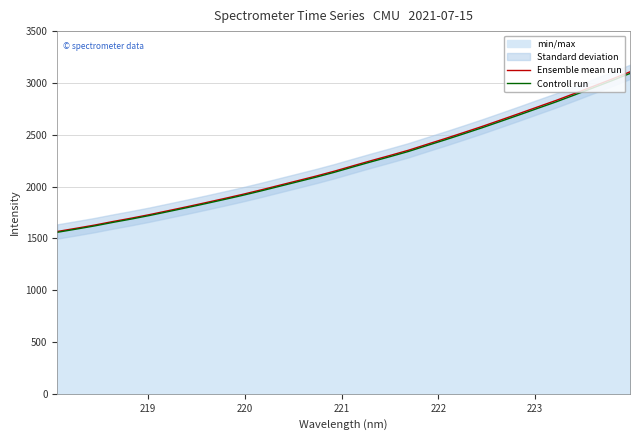

What is the lowest value of the Controll run series?

1558.5